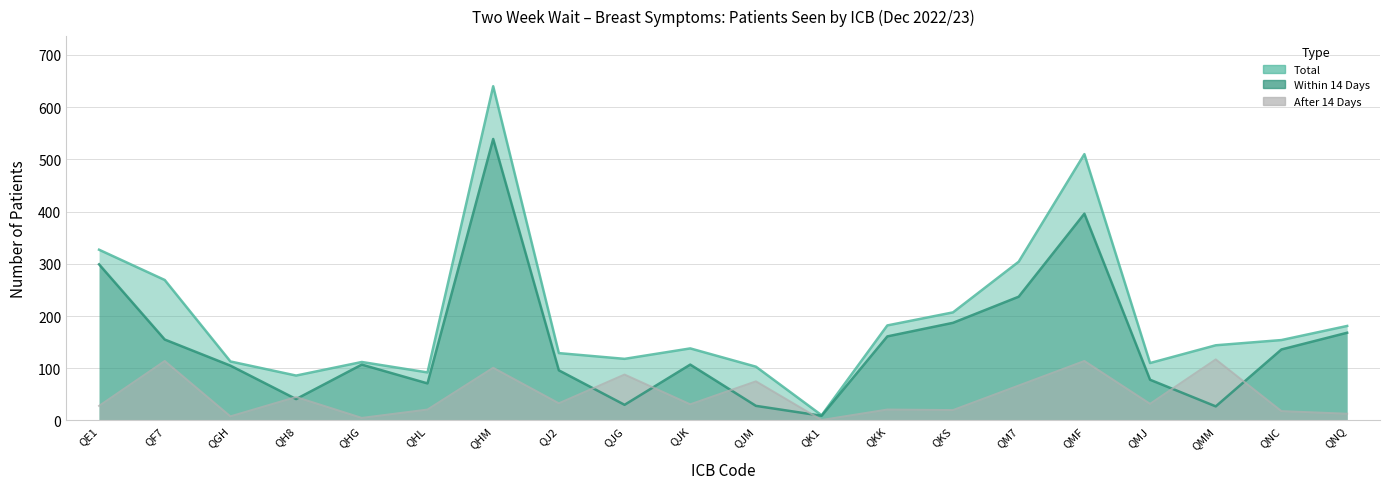

Which series has the largest range (max minus min)?

Total